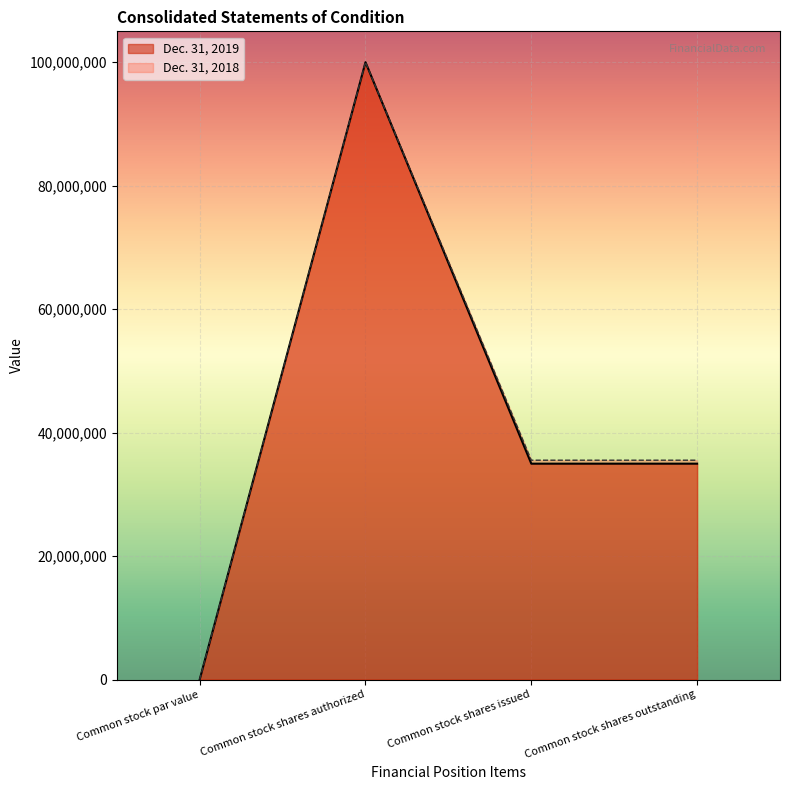

List the series in order of their peak value, lowest first.

Dec. 31, 2019, Dec. 31, 2018